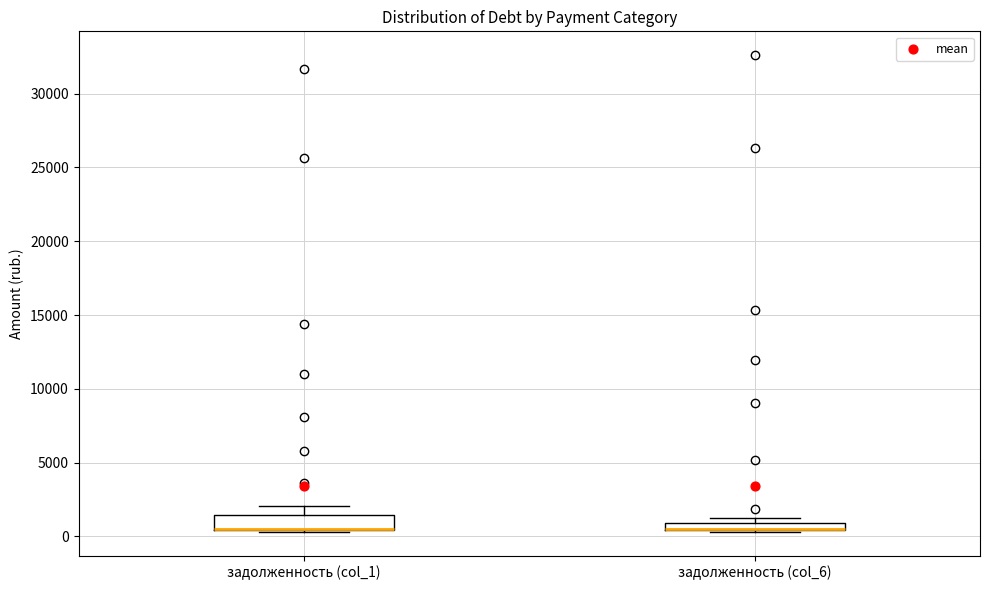

Where is the lower edge of the box for задолженность (col_6) on the y-axis? The values are not printed on the chart, so give them approximately, as read against the axis.

500